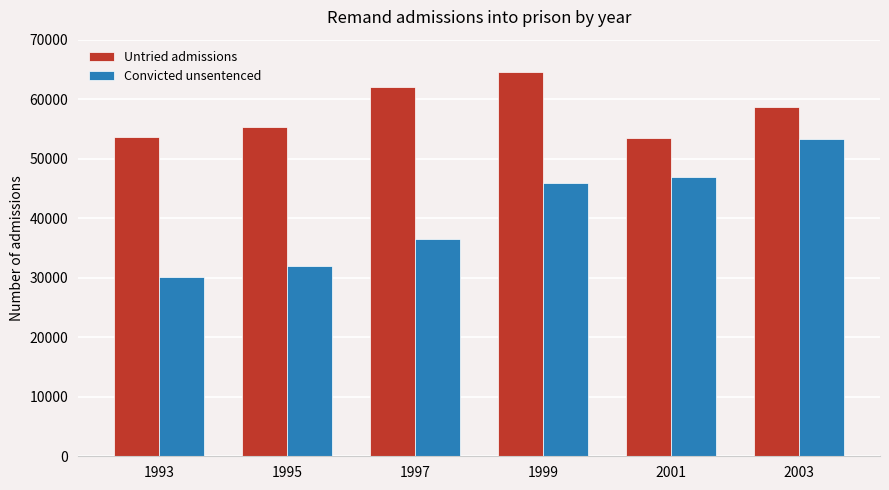

Rank the series by their maximum value, from lowest to highest.

Convicted unsentenced, Untried admissions